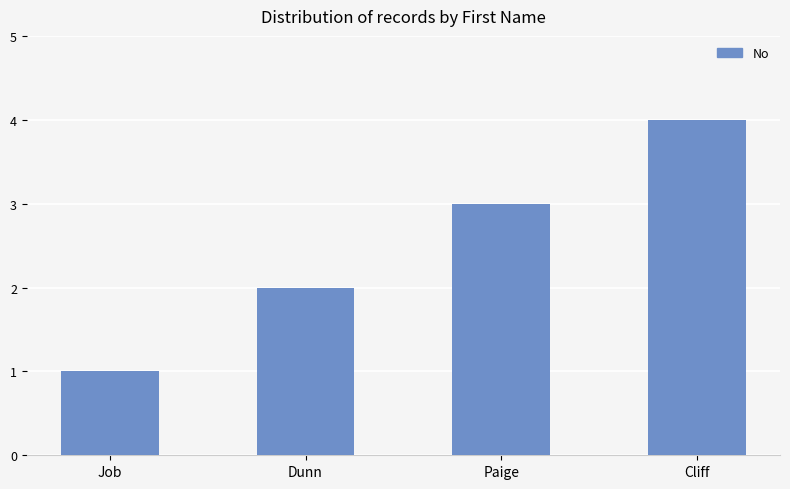

What is the difference between the maximum and minimum values?

3